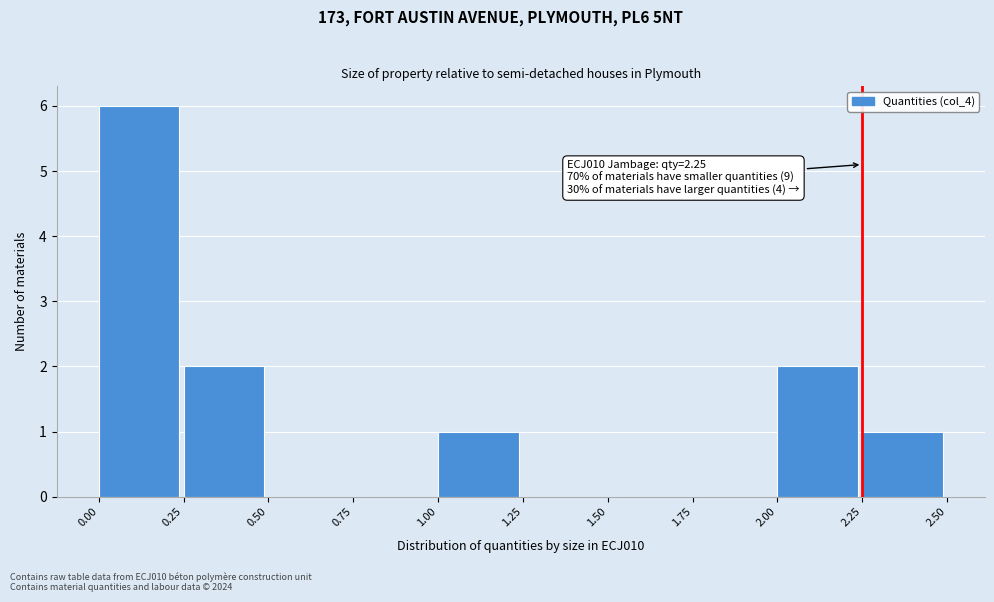

Over which range of the x-axis is the bar tallest?

0.00 to 0.25